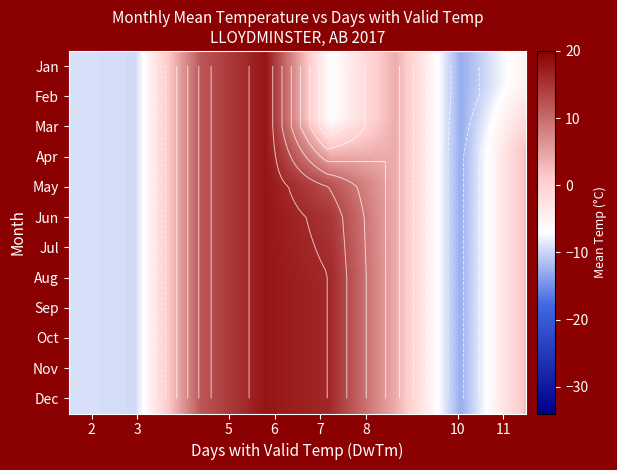

What is the spread (max minus min) of values at Tm?

30.9